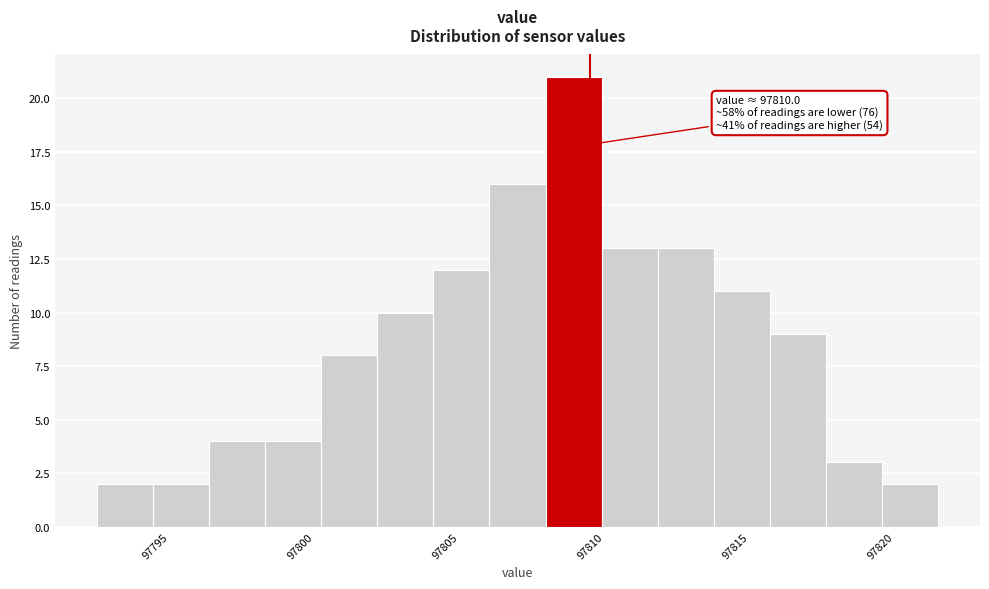

Read against the x-axis, roughly where is the centre of the tallest bar?

97809.5